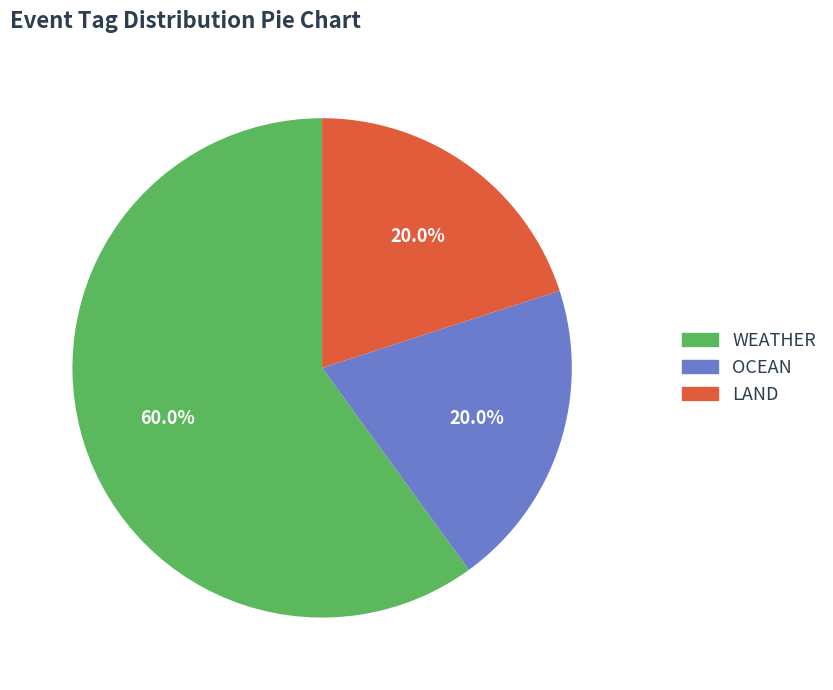

To the nearest percent, what is the difference between the largest and smallest slice percentages?

40%